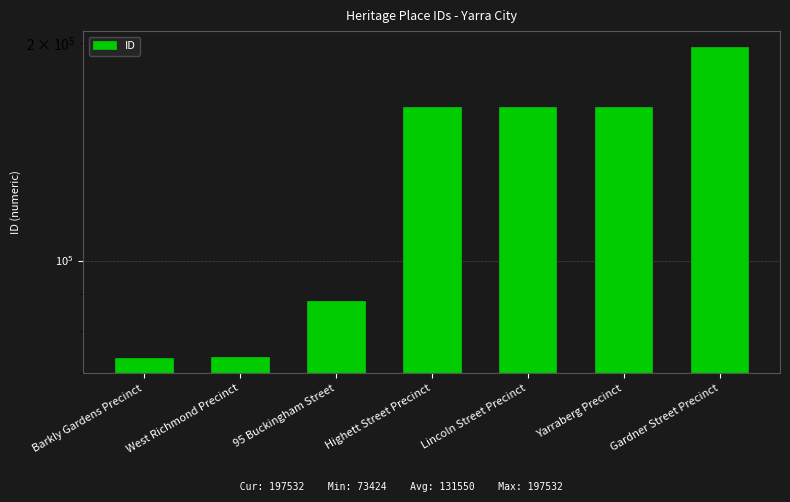

What is the smallest value displayed?

73424